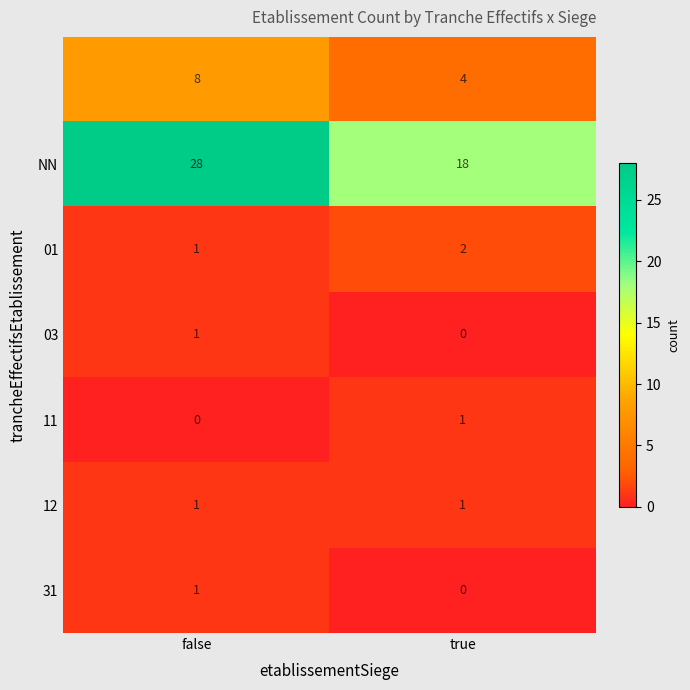

At how many categories does at least one series exceed 18?

1